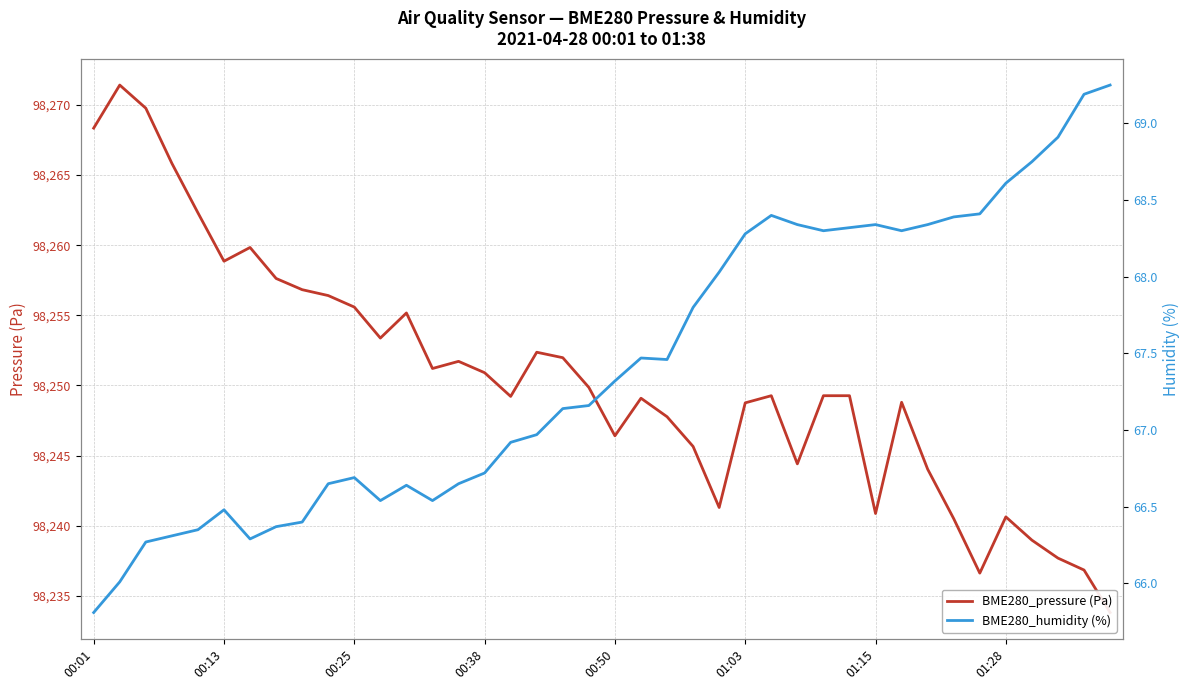

At 00:25, list the series in order from largest to smallest.

BME280_pressure (Pa), BME280_humidity (%)